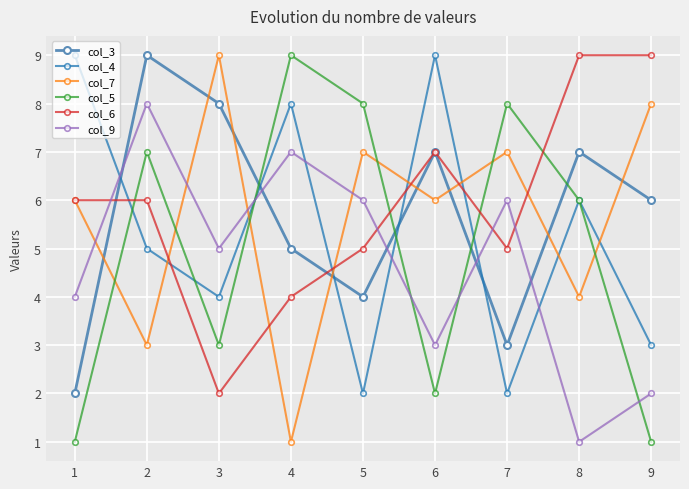

How many times do col_6 and col_4 cross each other?

5